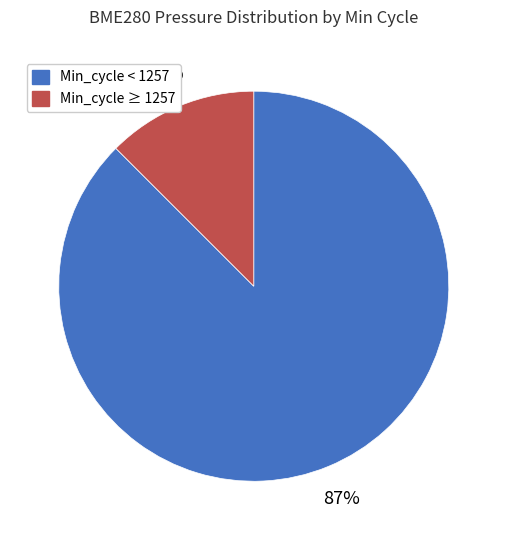

Count the number of slices in the pie.

2